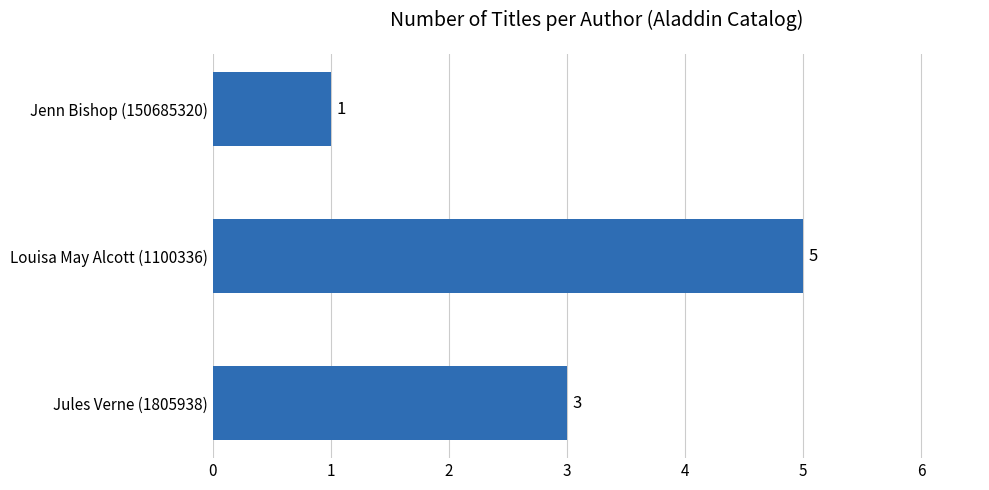

What is the ratio of the value at Louisa May Alcott (1100336) to the value at Jules Verne (1805938)?

1.7